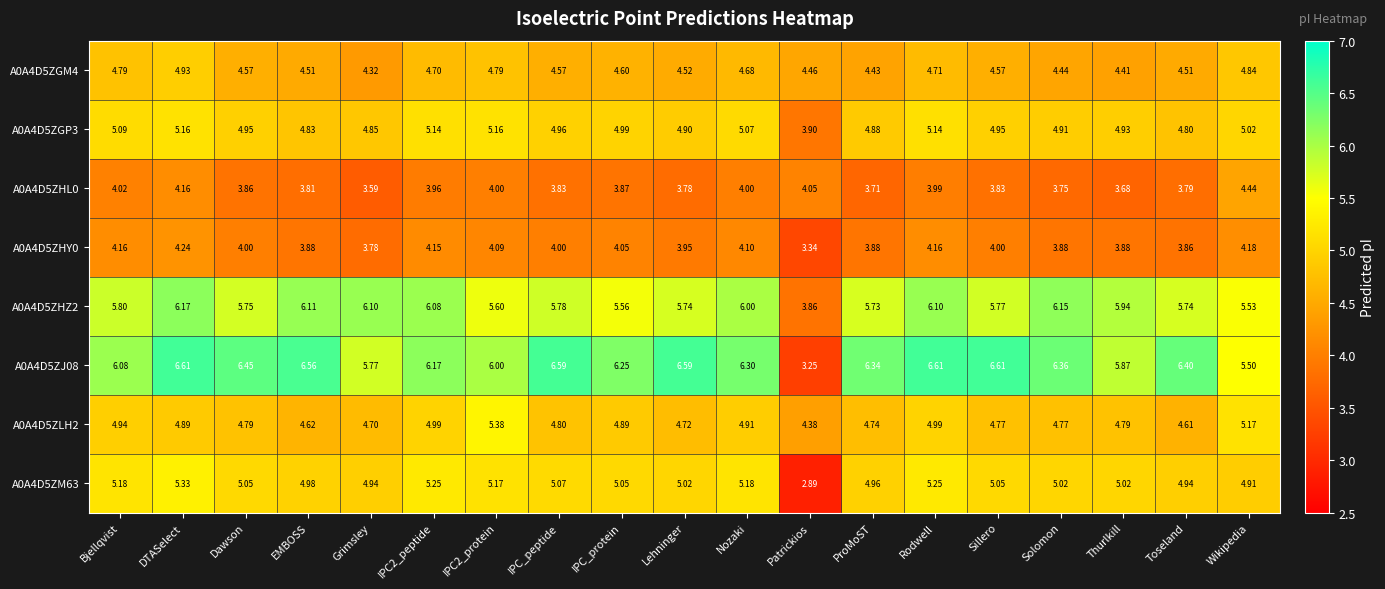

At which category does the chart reach its minimum across all series?

Patrickios